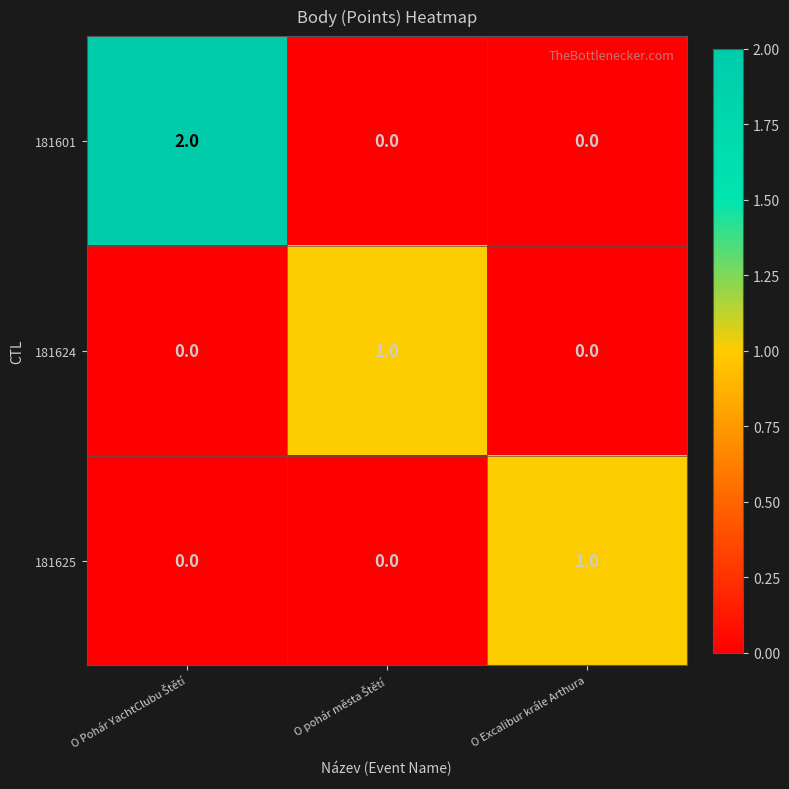

The value of 181625 at O Excalibur krále Arthura is 2. True or false?

False